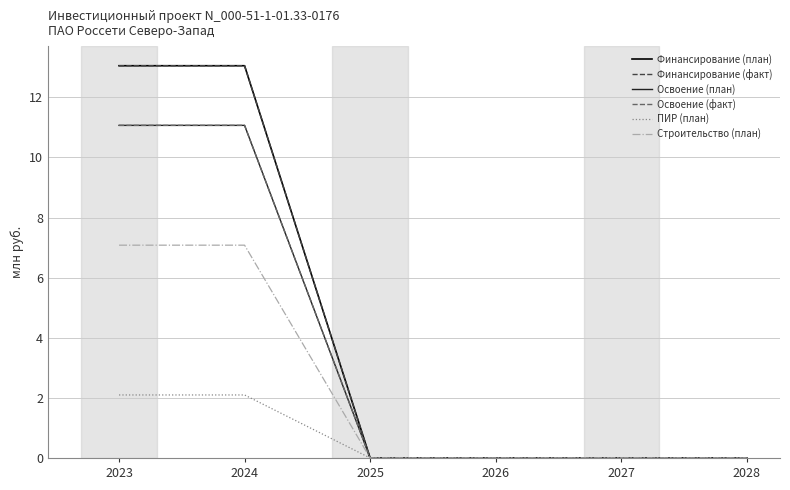

How many lines are shown in the chart?

6